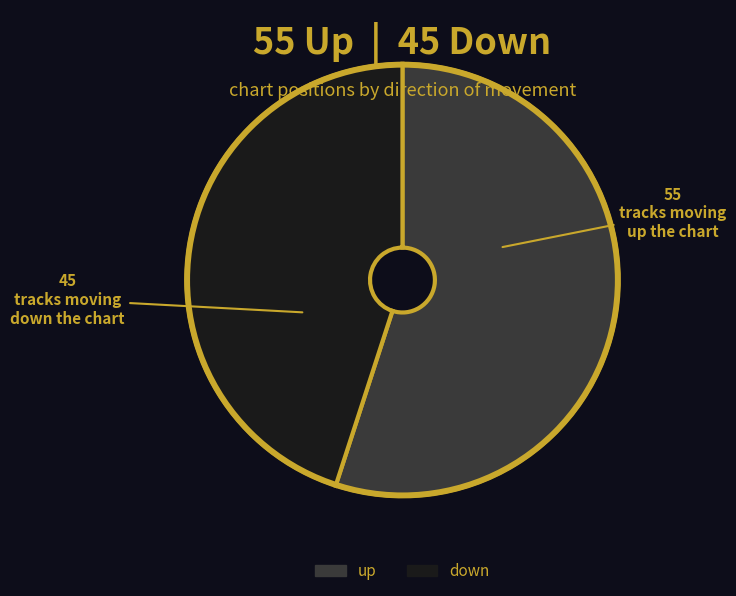

Which slice is the smallest?

down